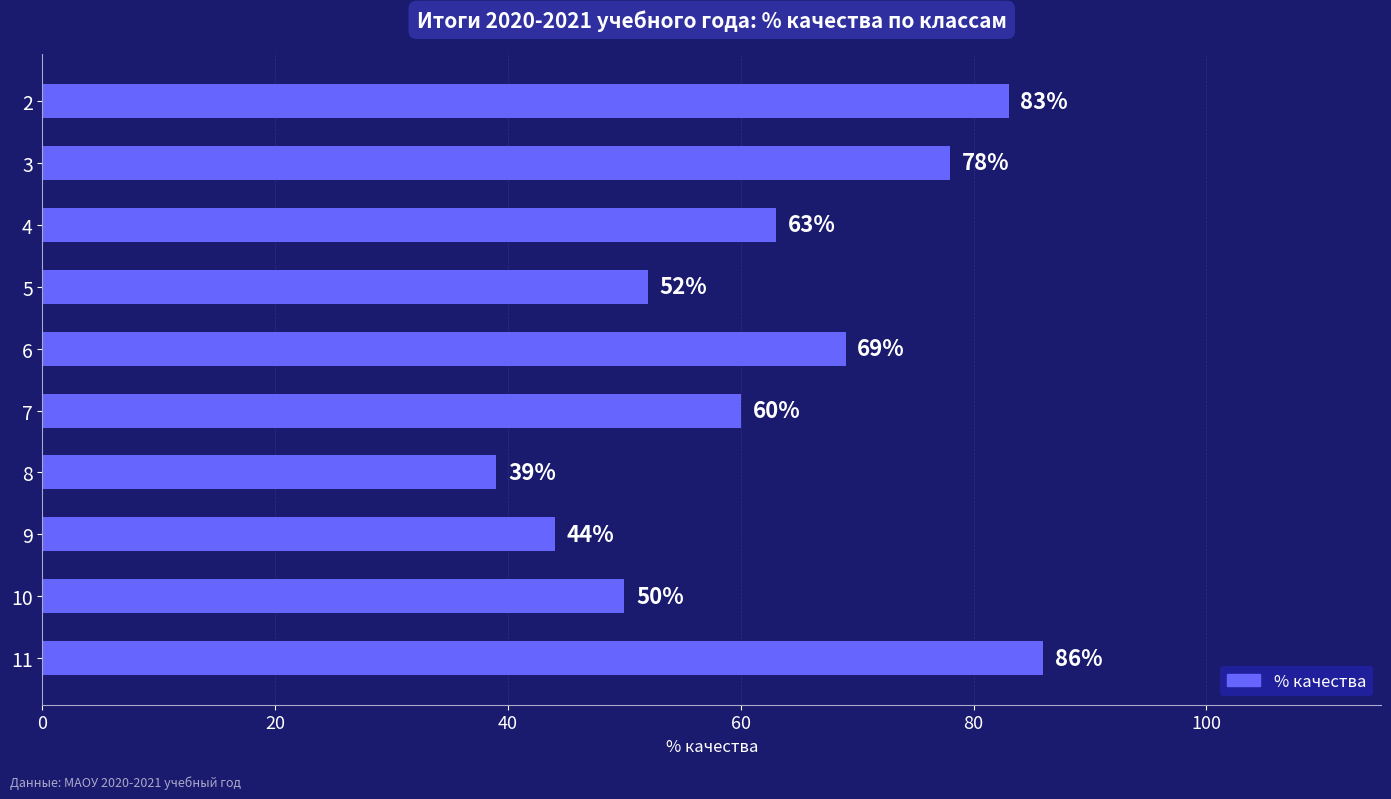

What is the value of the 8th bar from the top?

44